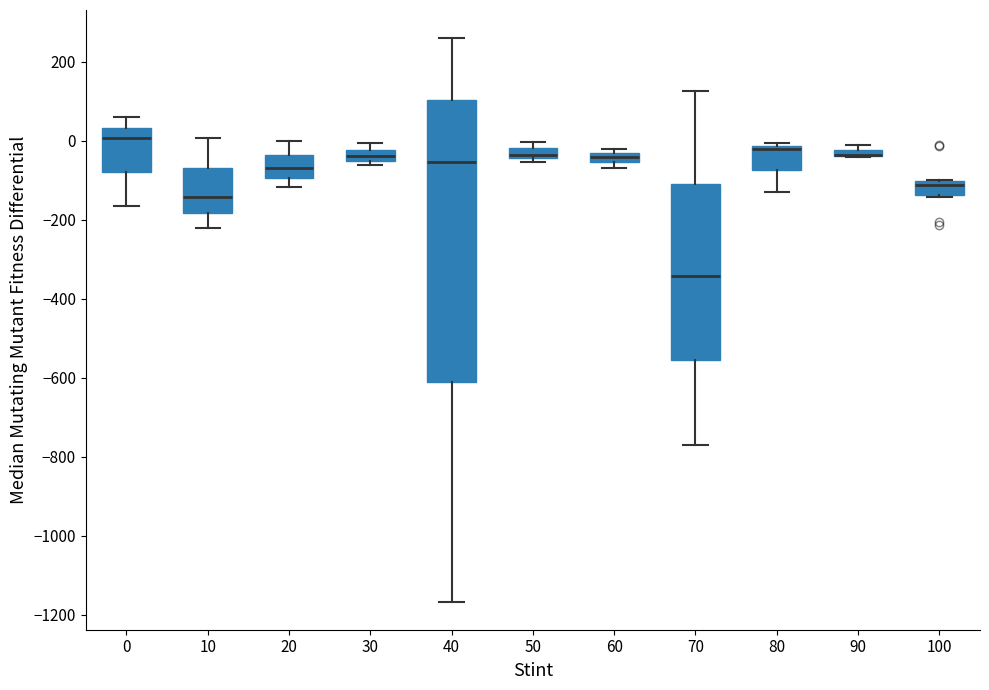

Where does the median line of the box at x = 30 sit on the y-axis? The values are not printed on the chart, so give them approximately, as read against the axis.

-40